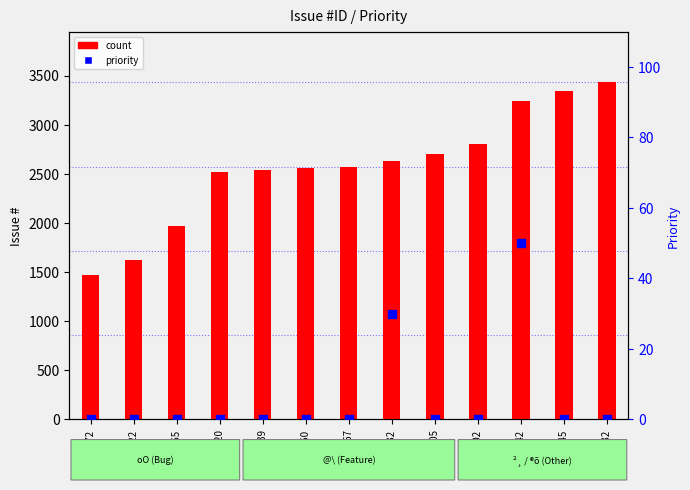

Which series reaches the minimum Y coordinate?

priority